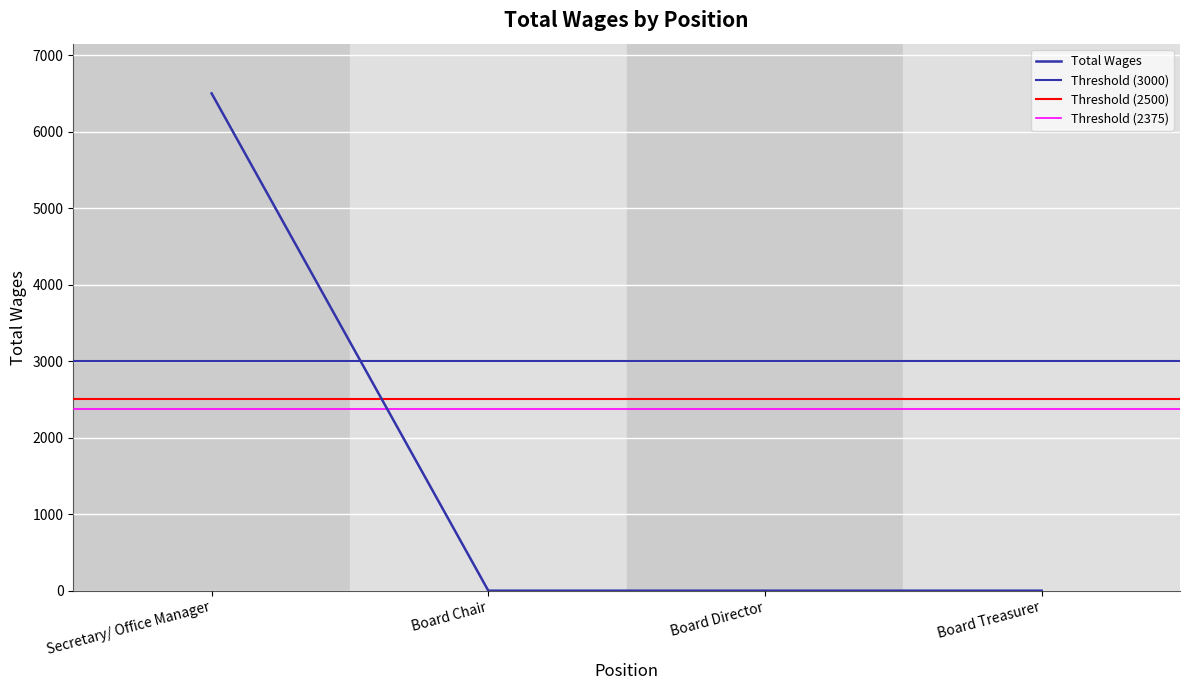

What is the label of the 1st point from the right?

Board Treasurer